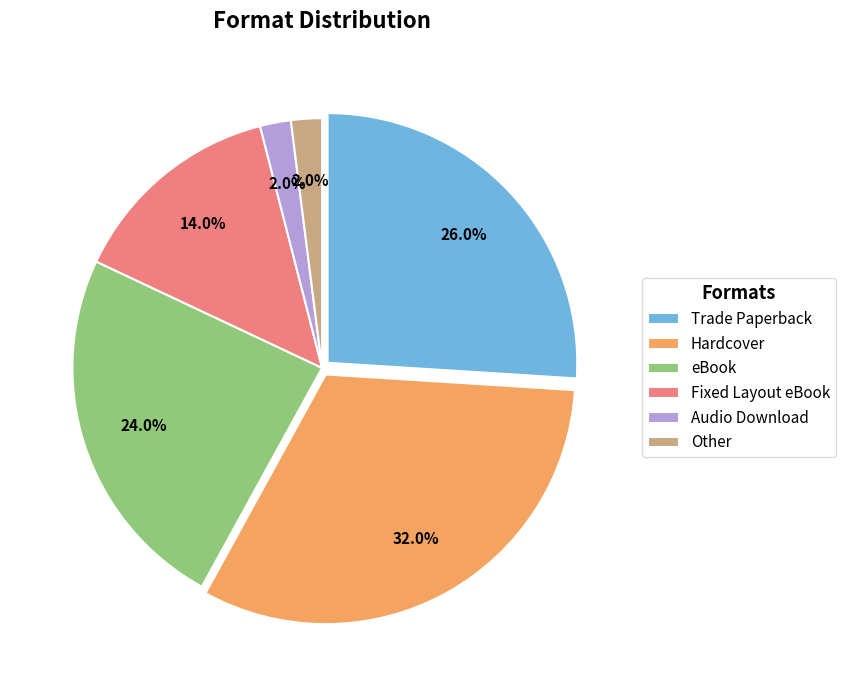

The Fixed Layout eBook slice represents 26% of the pie. True or false?

False